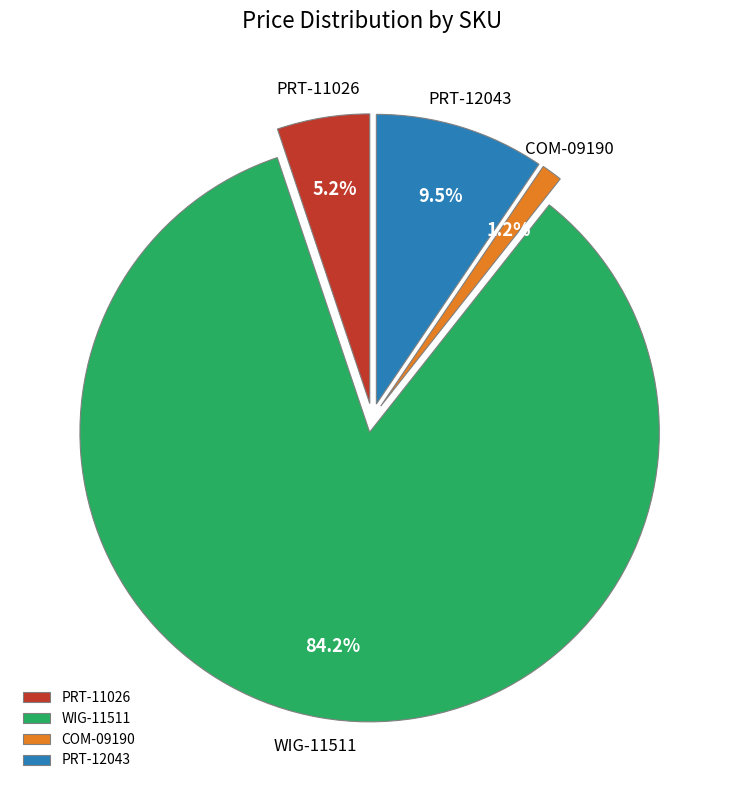

Rank the categories by value from highest to lowest.

WIG-11511, PRT-12043, PRT-11026, COM-09190